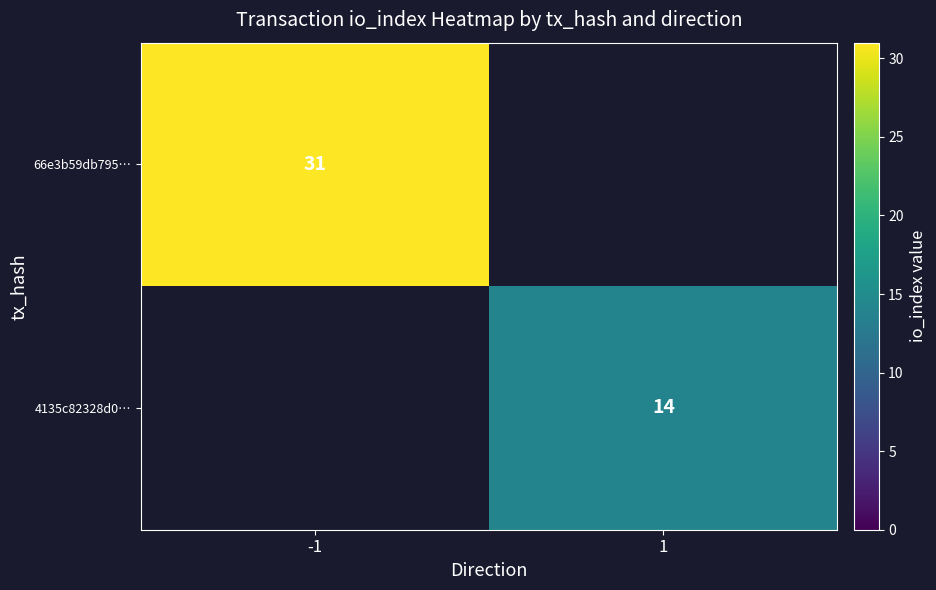

Count the number of categories in the chart.

2